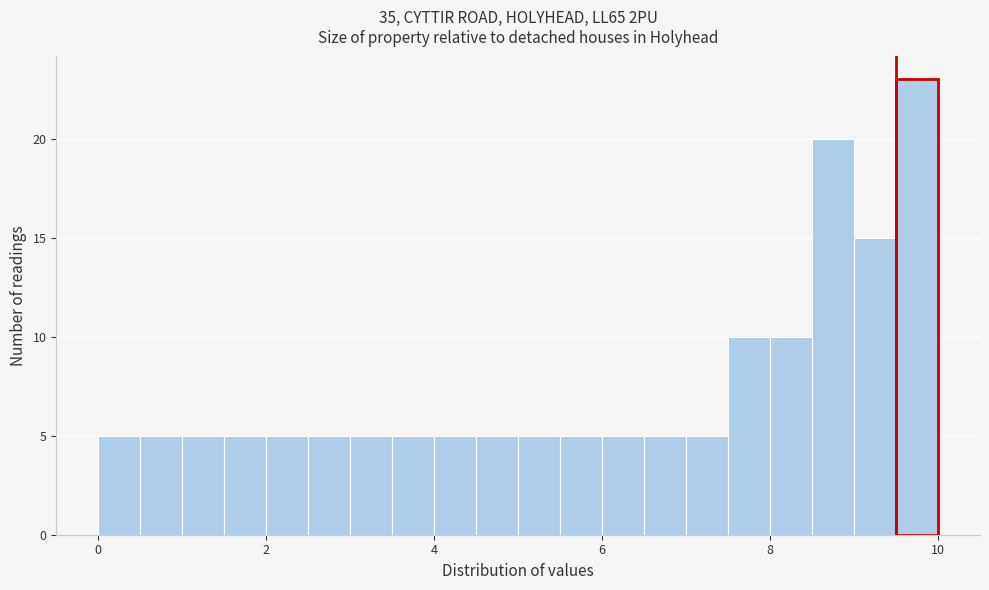

Read against the x-axis, roughly where is the centre of the tallest bar?

9.8